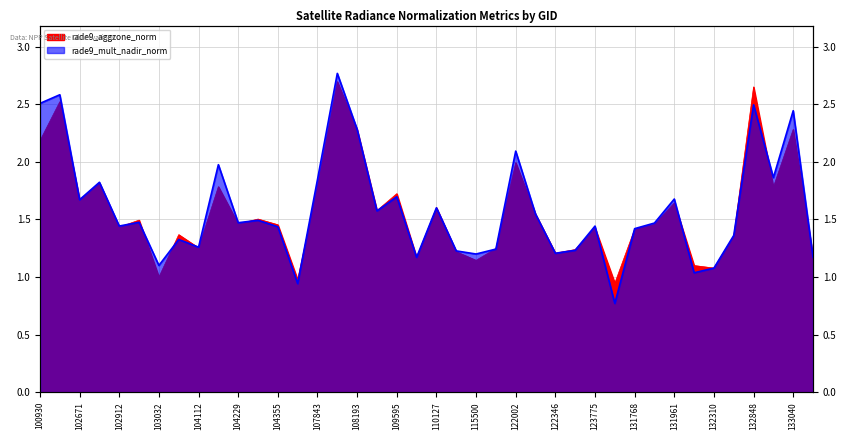

At which category does the chart reach its peak across all series?

108015